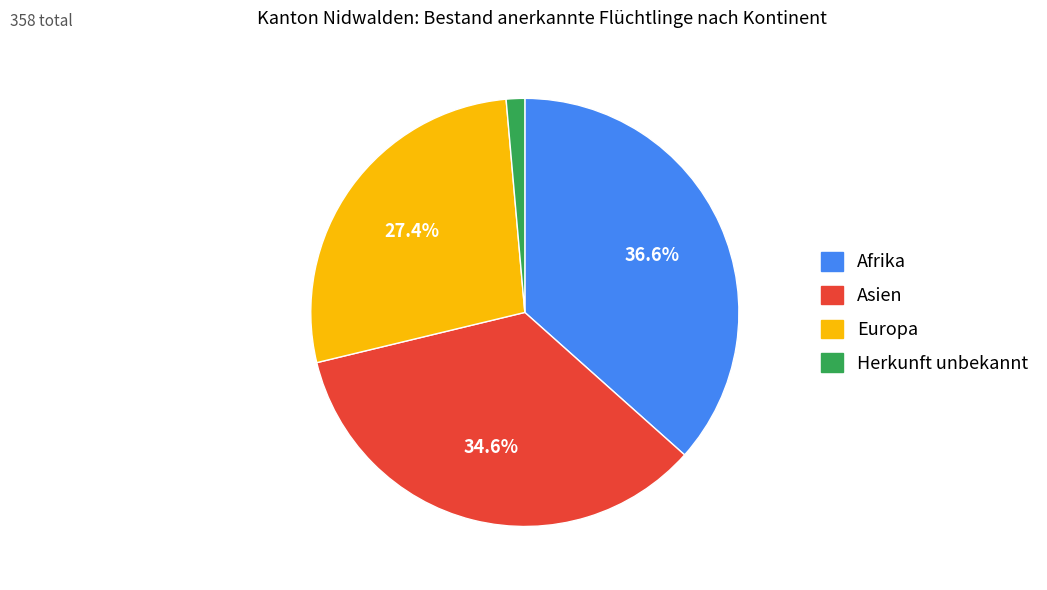

Approximately how many times larger is the value at Afrika compared to Europa?

1.3